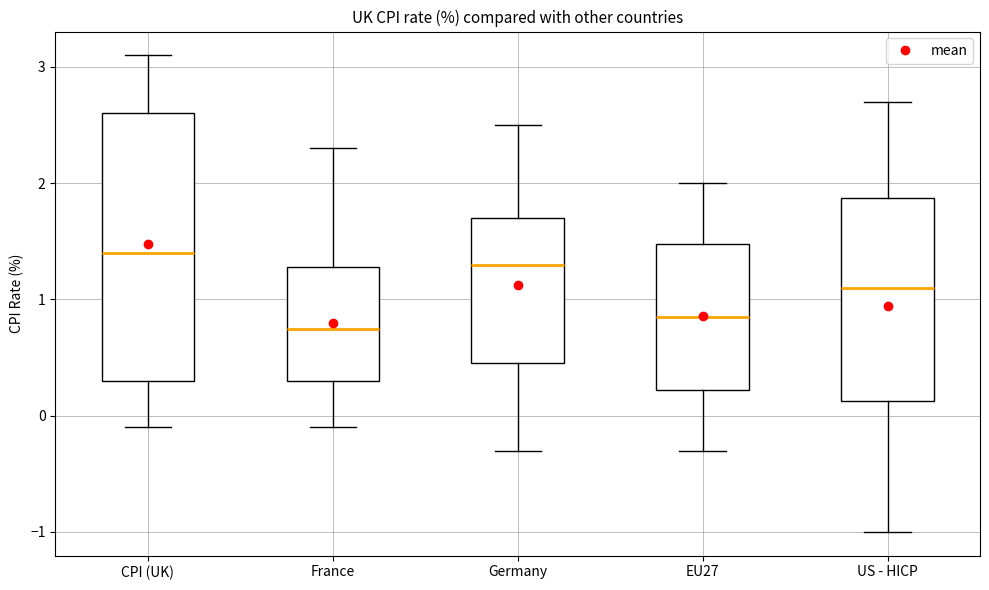

Where does the lower whisker of the box for France end on the y-axis? The values are not printed on the chart, so give them approximately, as read against the axis.

-0.1